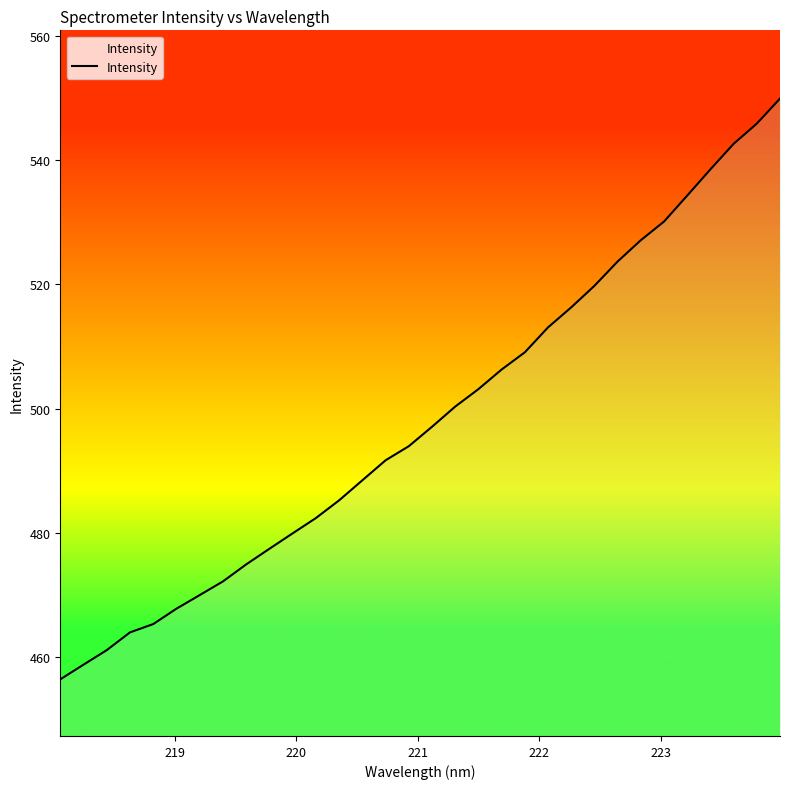

What is the minimum value shown in the chart?

456.4